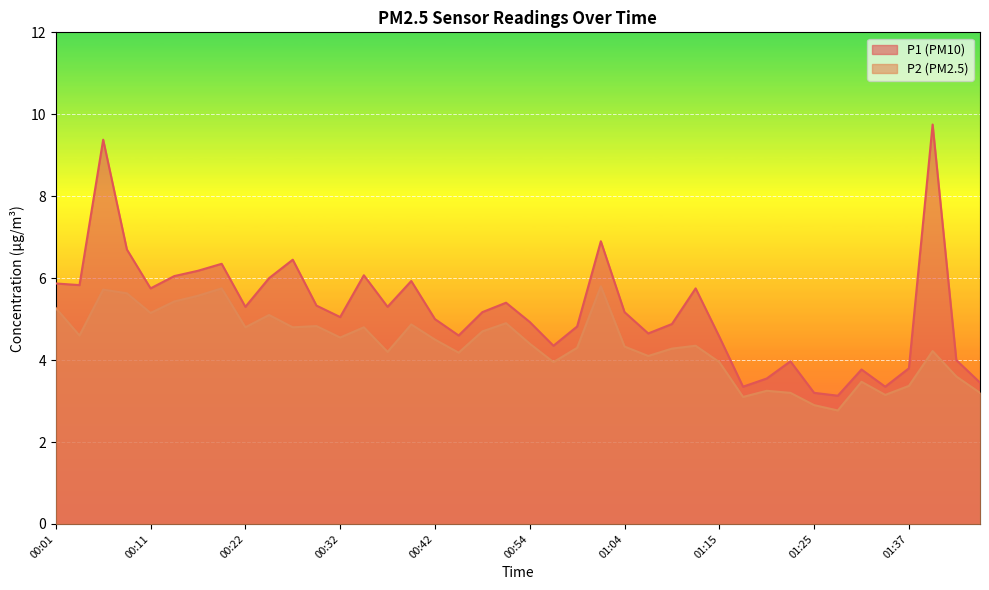

The P1 series shows 5.0 at 01:34. True or false?

False